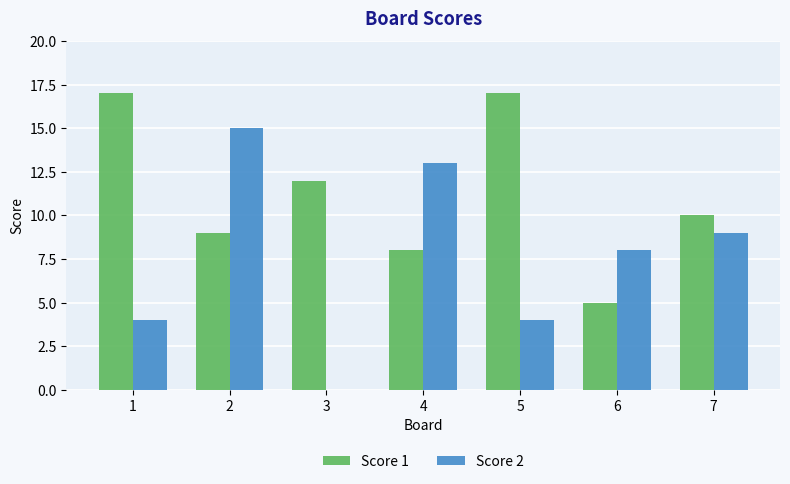

What is the total value across all series at 7?

19